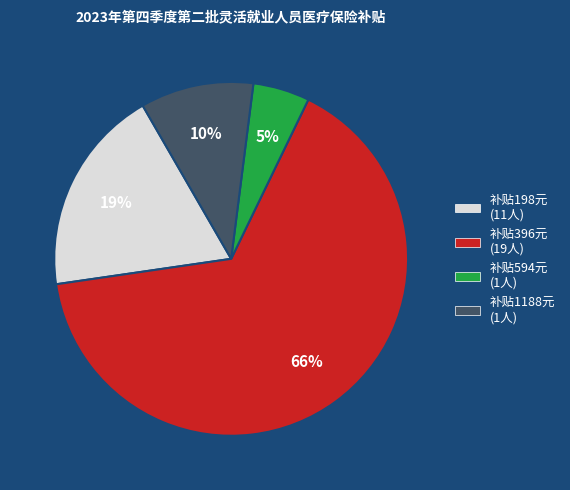

Does any single category account for the majority?

Yes